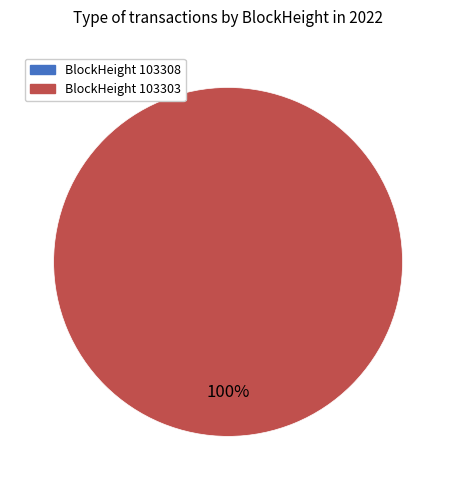

Which has a higher value, 103303 or 103308?

103303